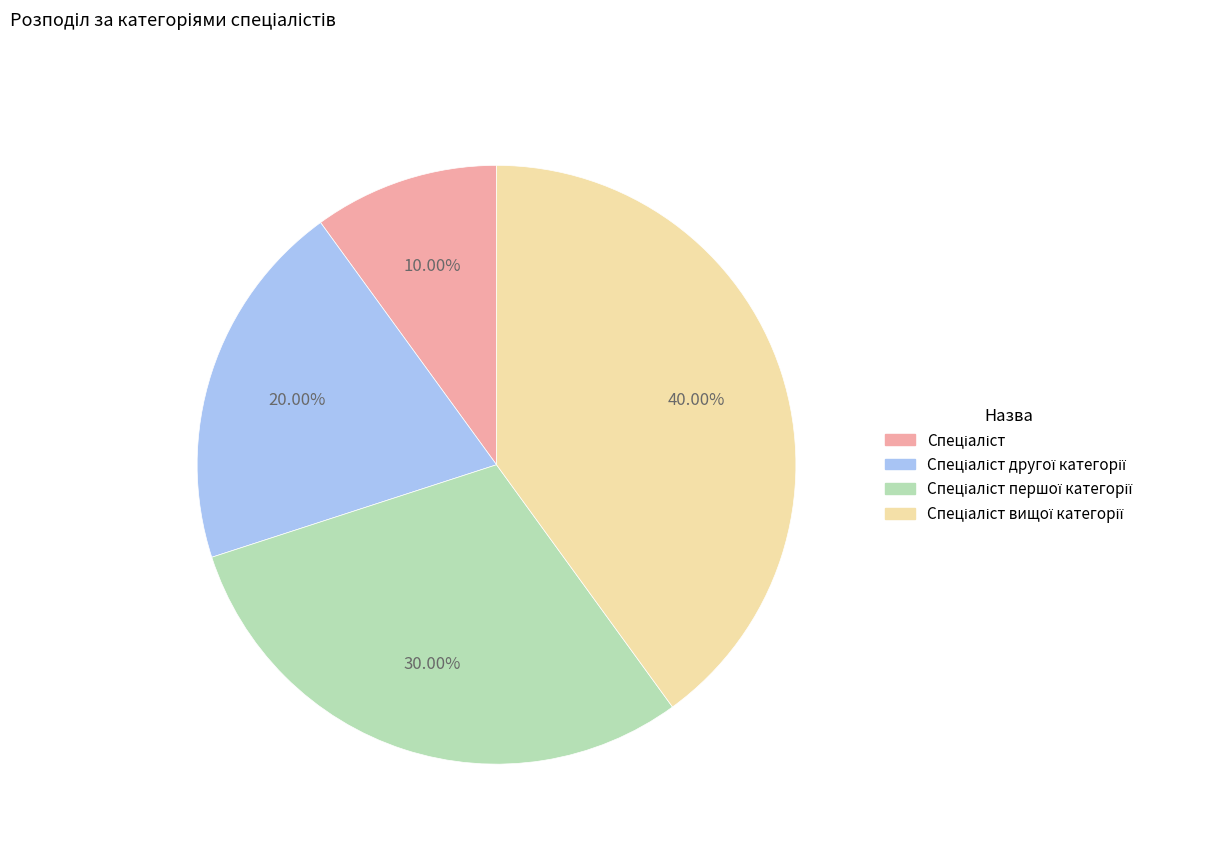

Is there any slice that represents more than half of the pie?

No